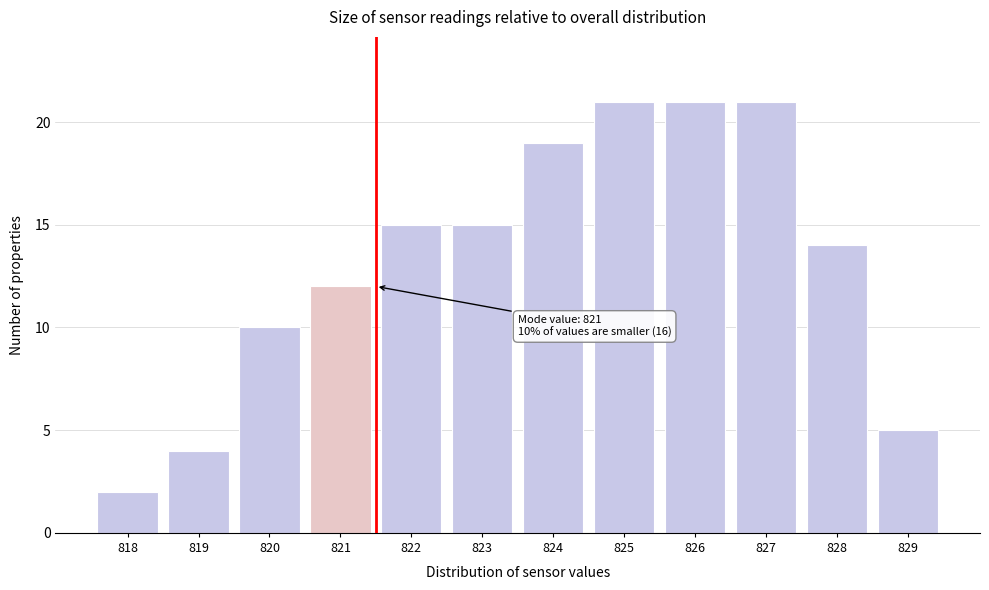

Reading right to left, extract all data points from this chart.

5	14	21	21	21	19	15	15	12	10	4	2